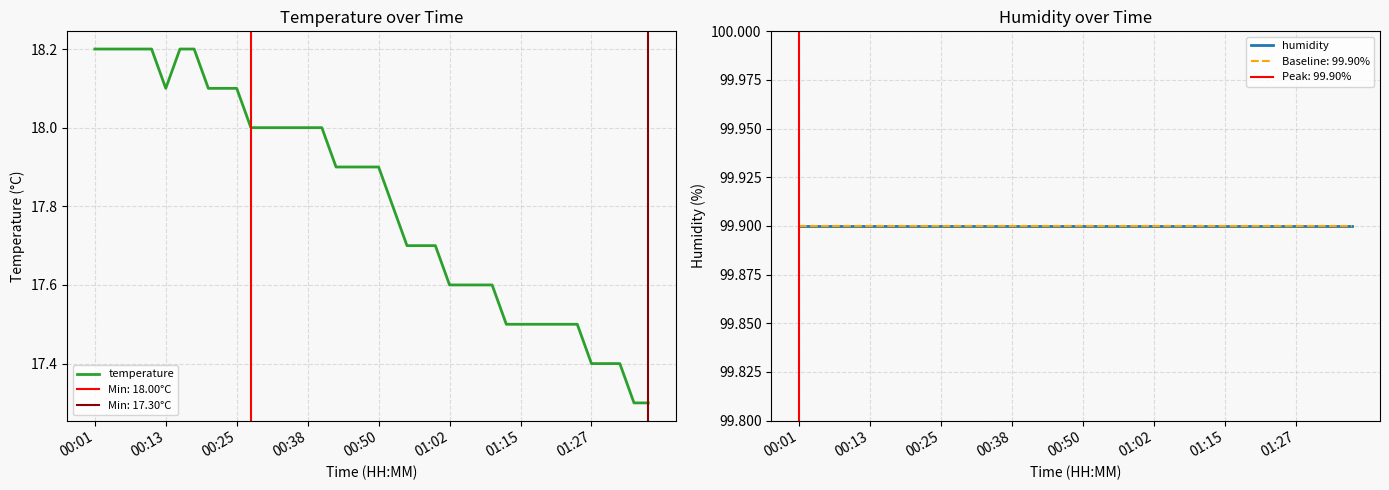

True or false: temperature and humidity cross at least once.

False